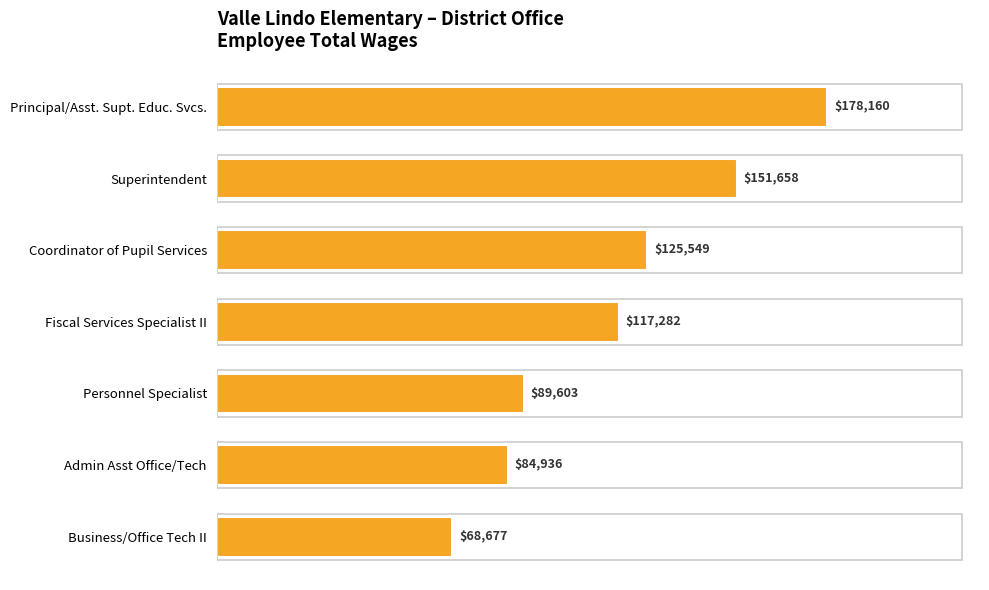

Reading top to bottom, extract all data points from this chart.

Principal/Asst. Supt. Educ. Svcs.=178160	Superintendent=151658	Coordinator of Pupil Services=125549	Fiscal Services Specialist II=117282	Personnel Specialist=89603	Admin Asst Office/Tech=84936	Business/Office Tech II=68677